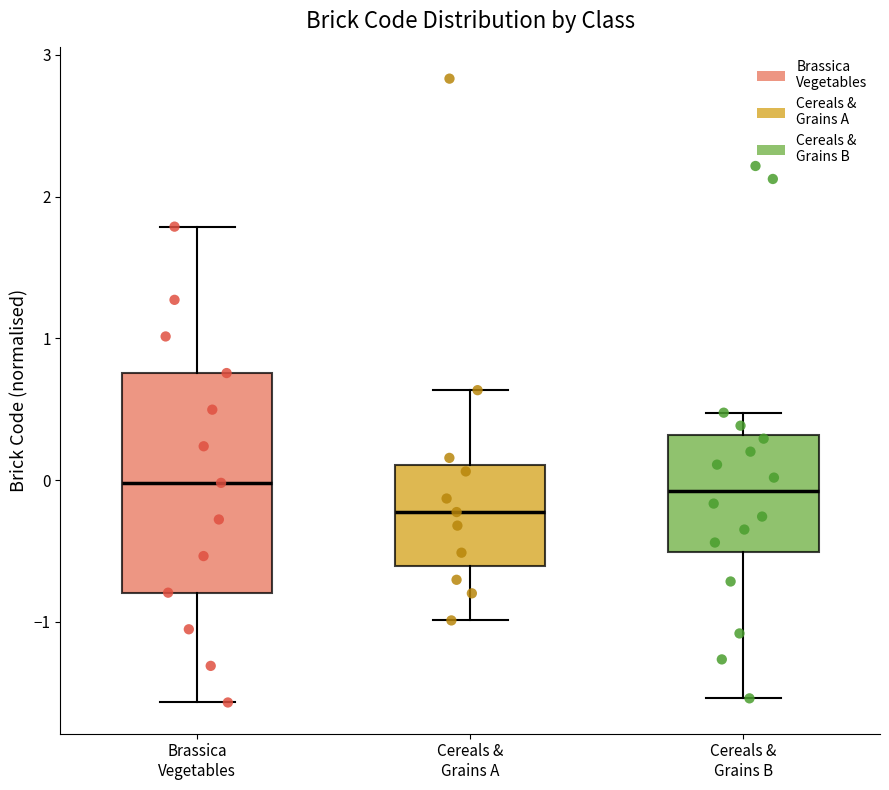

Which box has the lowest median line?

Cereals & Grains A